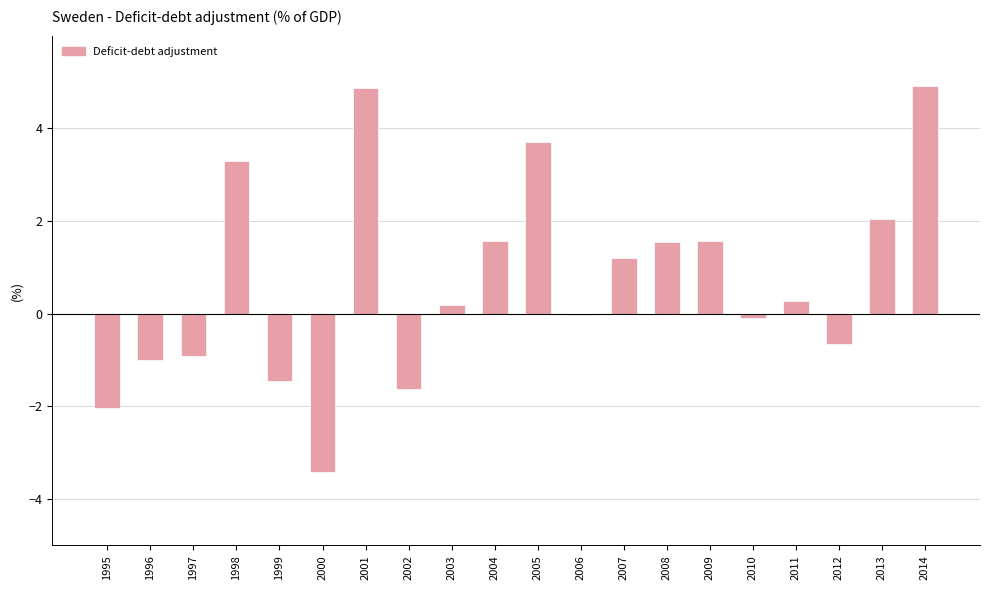

Are the bars grouped side by side (vs. stacked)?

No